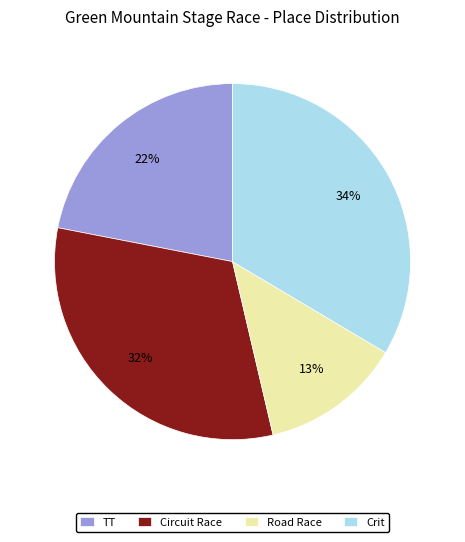

Approximately how many times larger is the value at Crit compared to TT?

1.5